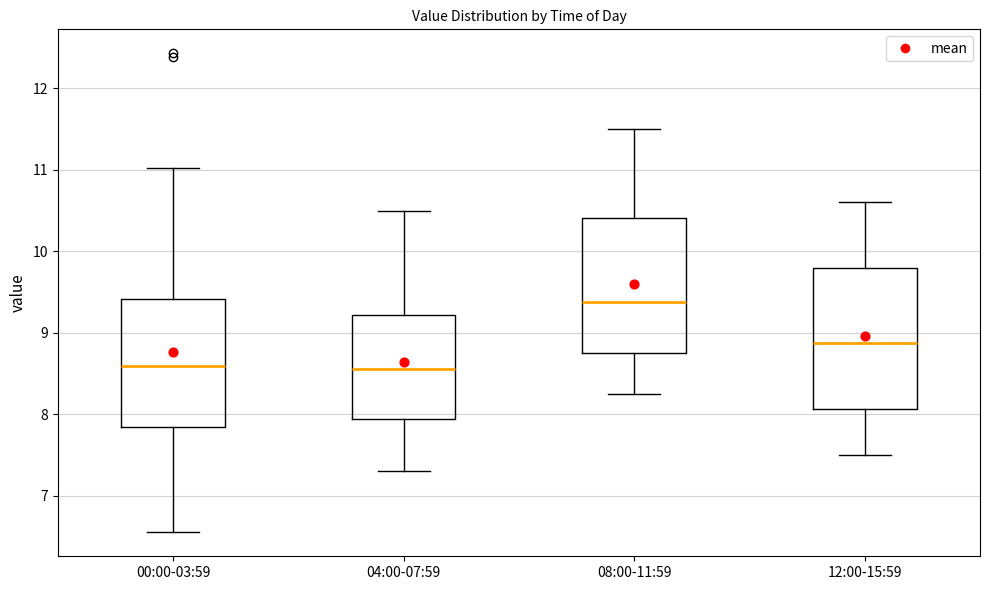

Reading left to right, transcribe this box plot: for each box, give where its median line is, the range the box spans, and where its two whiskers end, as read against the y-axis. The values are not printed on the chart, so give them approximately, as read against the axis.

00:00-03:59: median 8.6, box 7.8 to 9.4, whiskers 6.6 to 11.0
04:00-07:59: median 8.6, box 7.9 to 9.2, whiskers 7.3 to 10.5
08:00-11:59: median 9.4, box 8.8 to 10.4, whiskers 8.3 to 11.5
12:00-15:59: median 8.9, box 8.1 to 9.8, whiskers 7.5 to 10.6